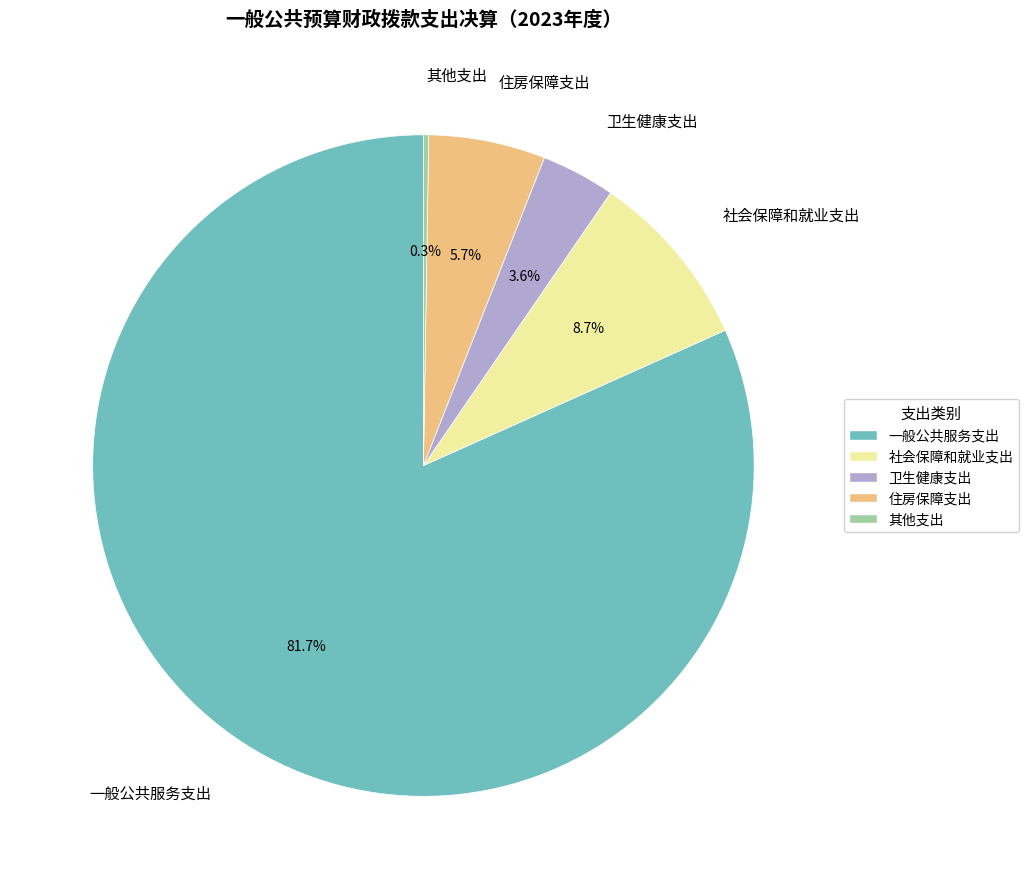

Which has a higher value, 一般公共服务支出 or 住房保障支出?

一般公共服务支出